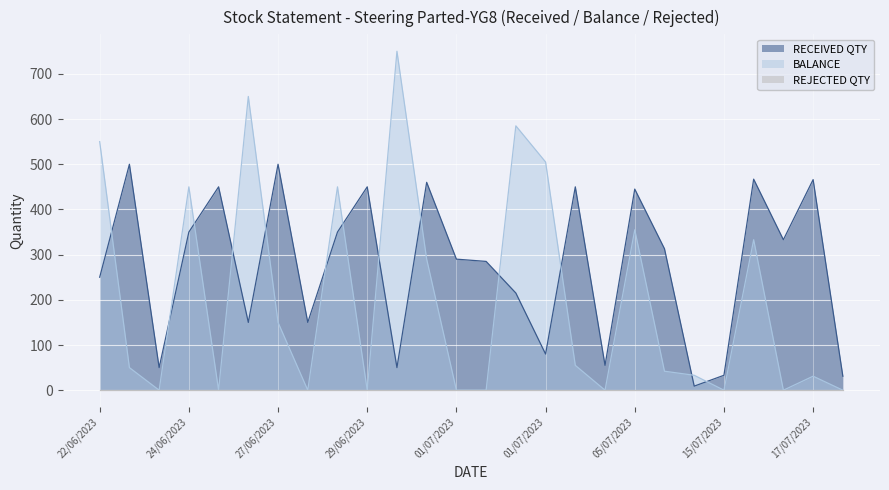

True or false: BALANCE and RECEIVED QTY intersect in this chart.

True